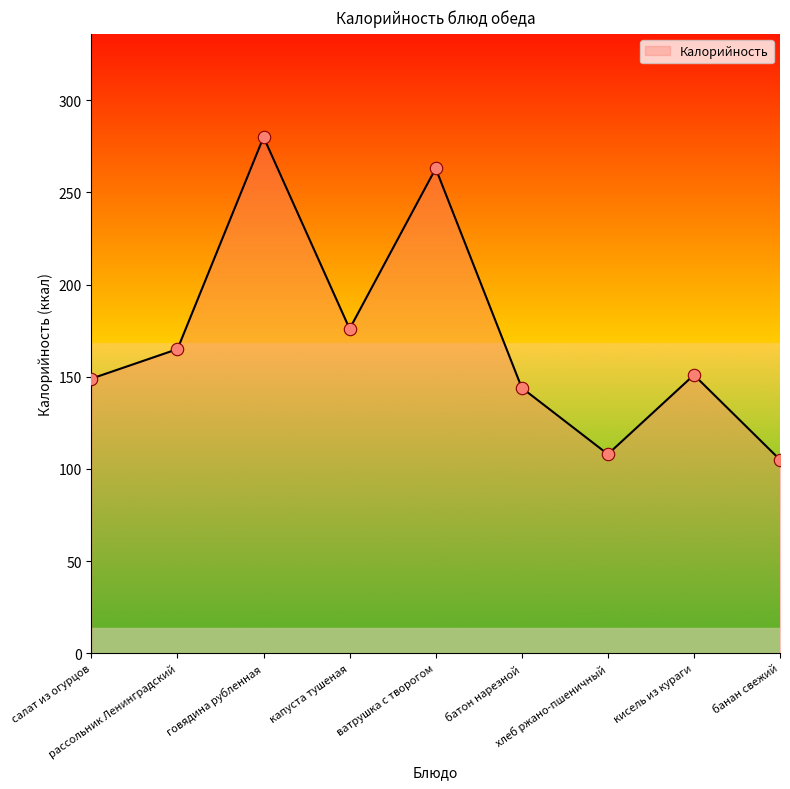

What is the ratio of the value at кисель из кураги to the value at банан свежий?

1.4